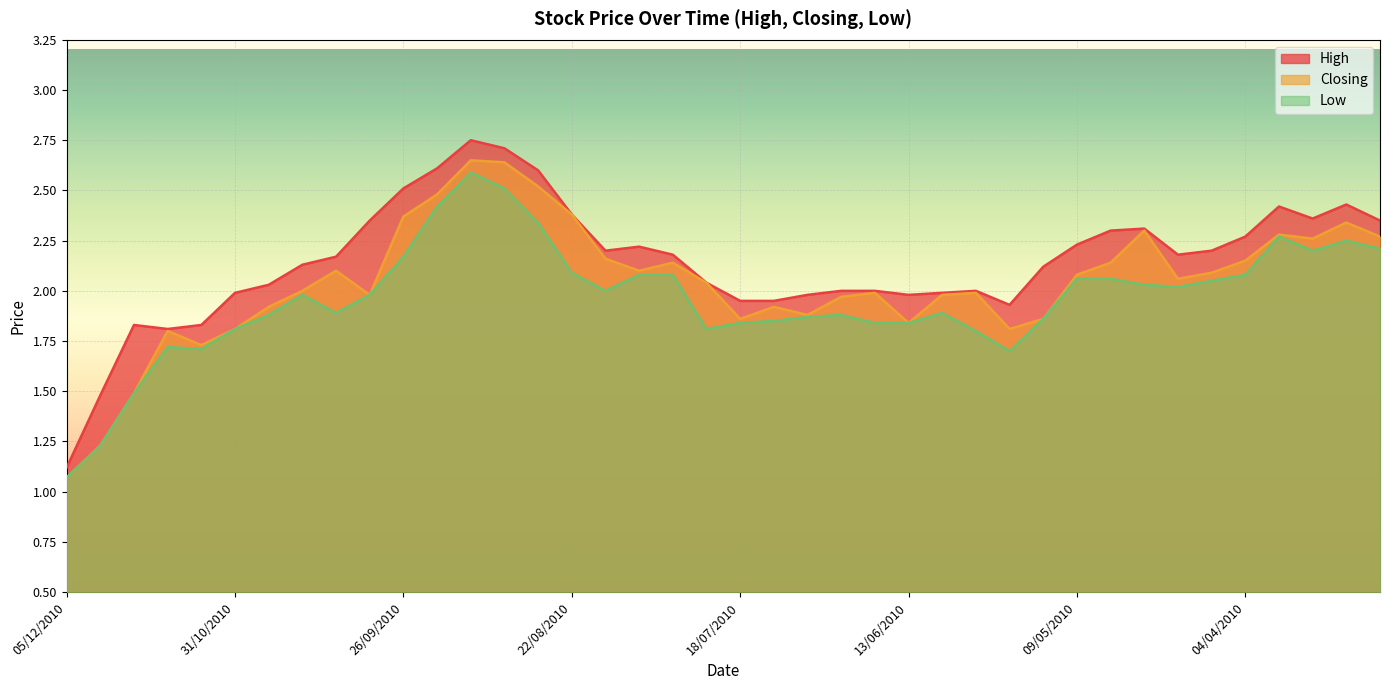

Which series changed the most between 11/07/2010 and 25/04/2010?

Closing